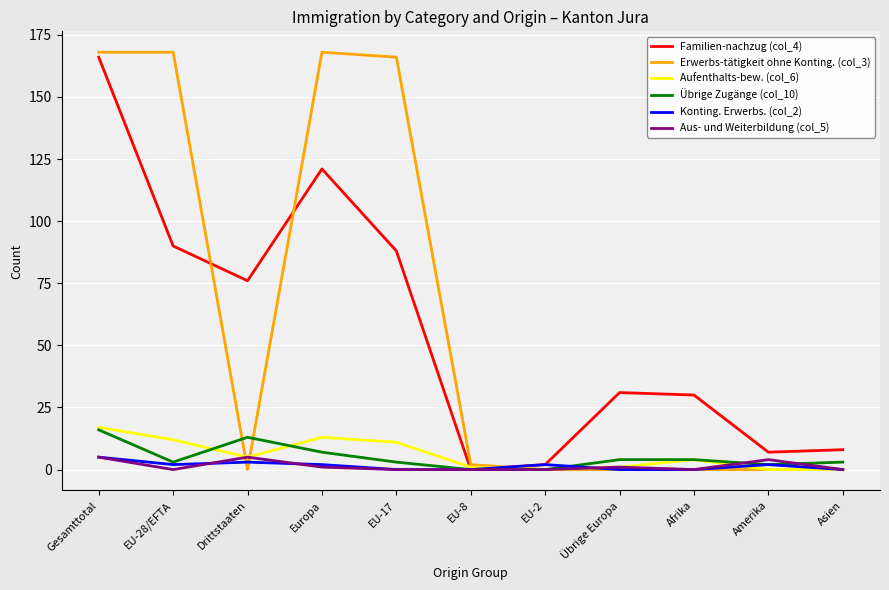

At which category is the sum across all series the highest?

Gesamttotal